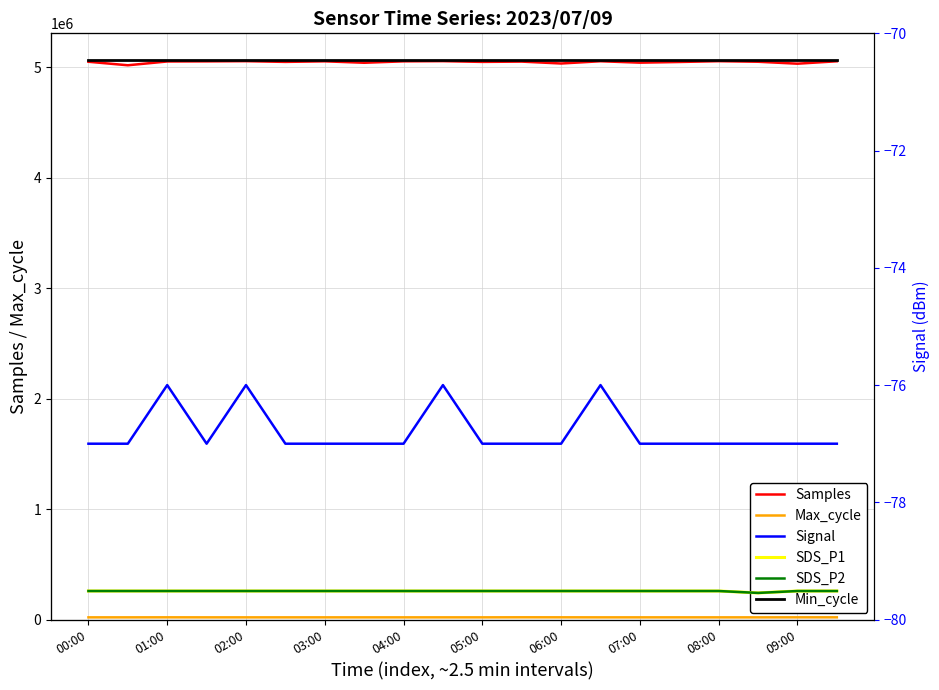

True or false: Samples has a value of 1288840 at 00:00.

False